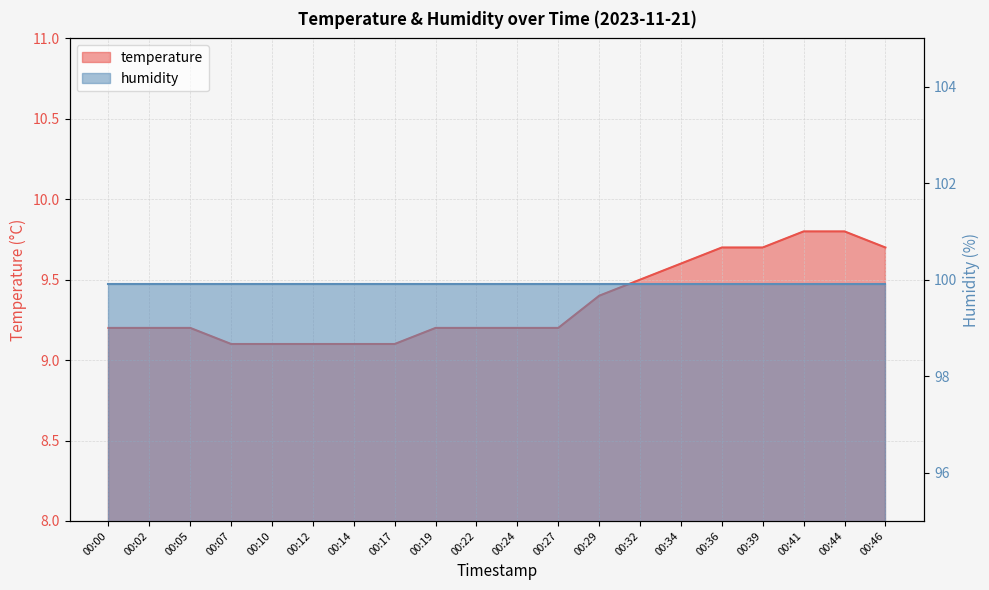

What is the ratio of the value at 00:32 to the value at 00:39?

1.0